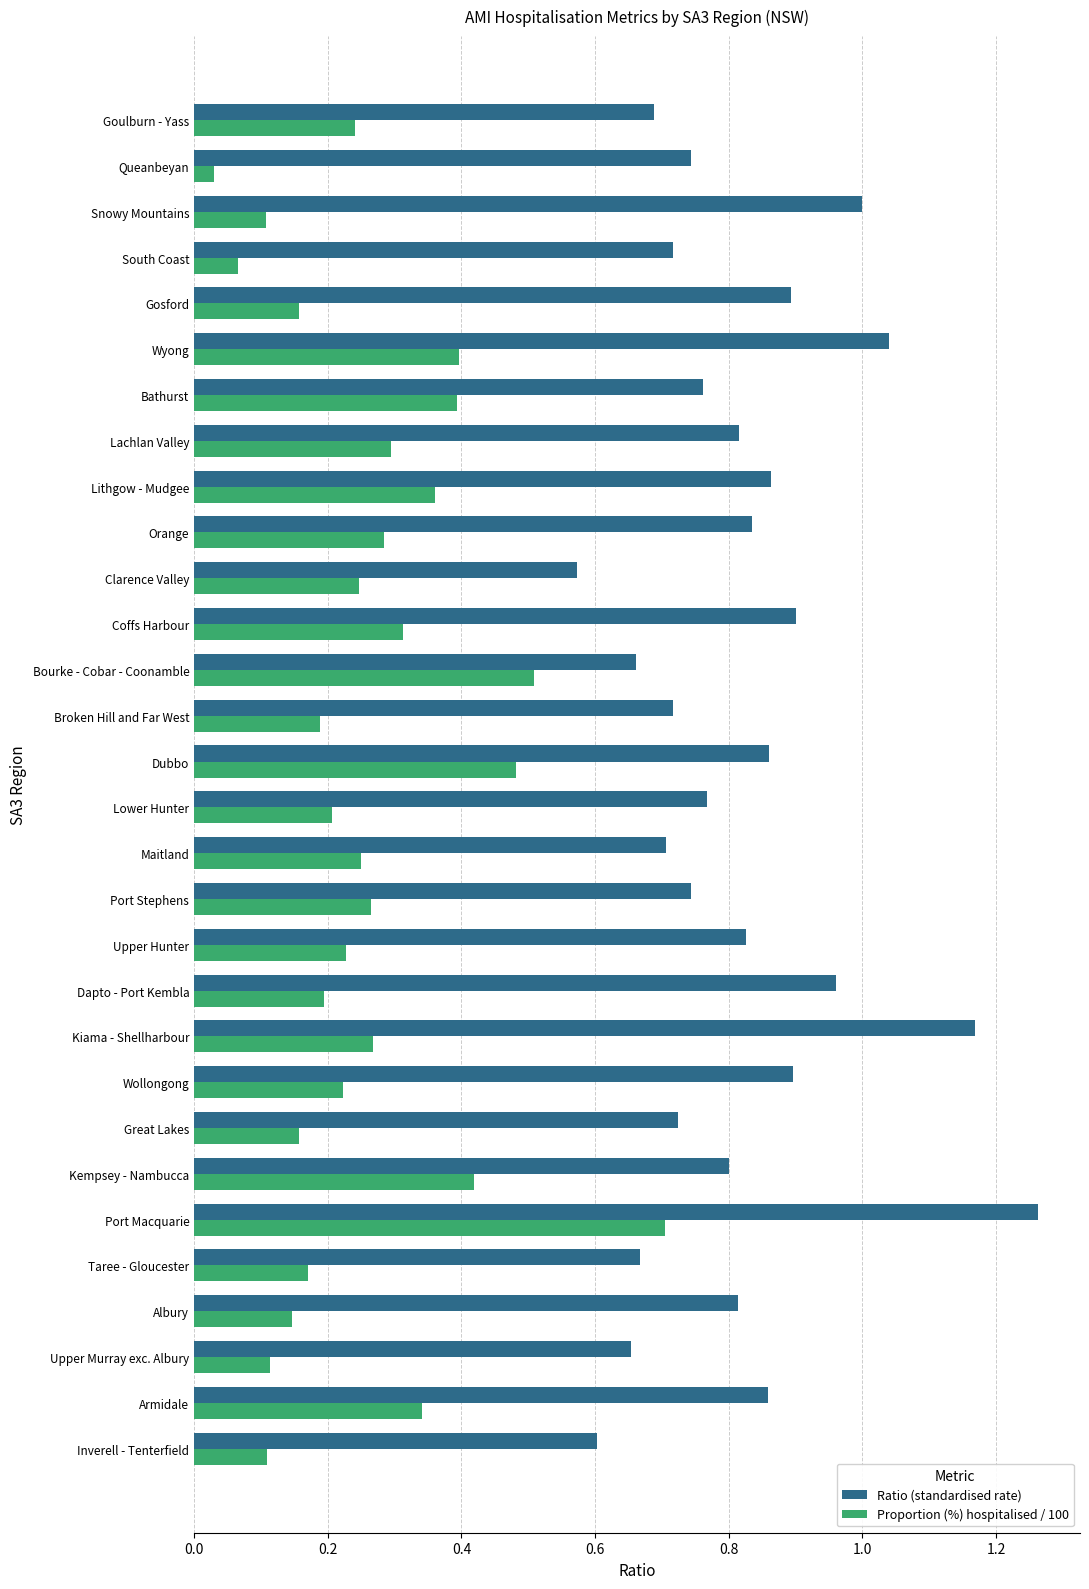

What is the sum of all Proportion (%) hospitalised / 100 values?

7.9